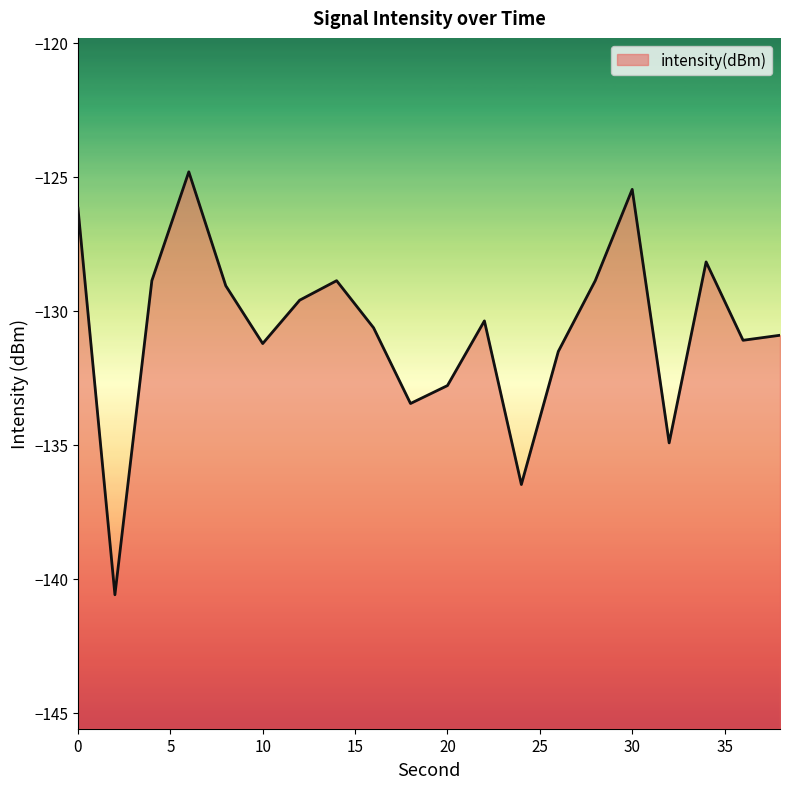

True or false: the data shows -182.7 at 12.

False